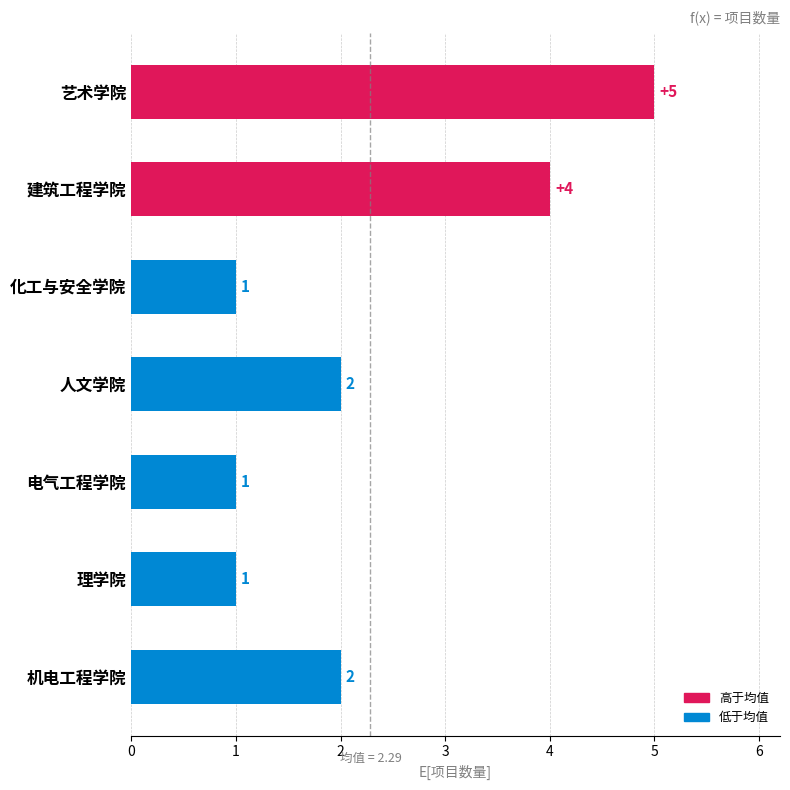

What is the ratio of the value at 建筑工程学院 to the value at 电气工程学院?

4.0